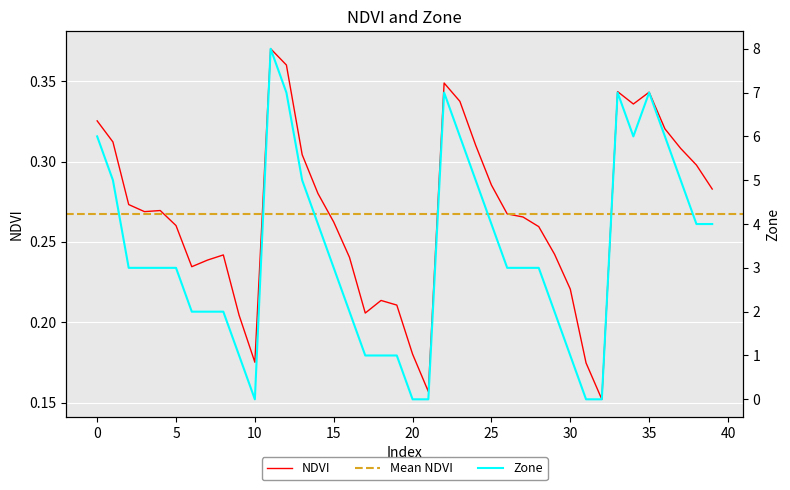

List the labels in order of NDVI value, largest first.

11, 12, 22, 33, 35, 23, 34, 0, 36, 1, 24, 37, 13, 38, 25, 39, 14, 2, 4, 3, 26, 27, 15, 5, 28, 29, 8, 16, 7, 6, 30, 18, 19, 17, 9, 20, 10, 31, 21, 32